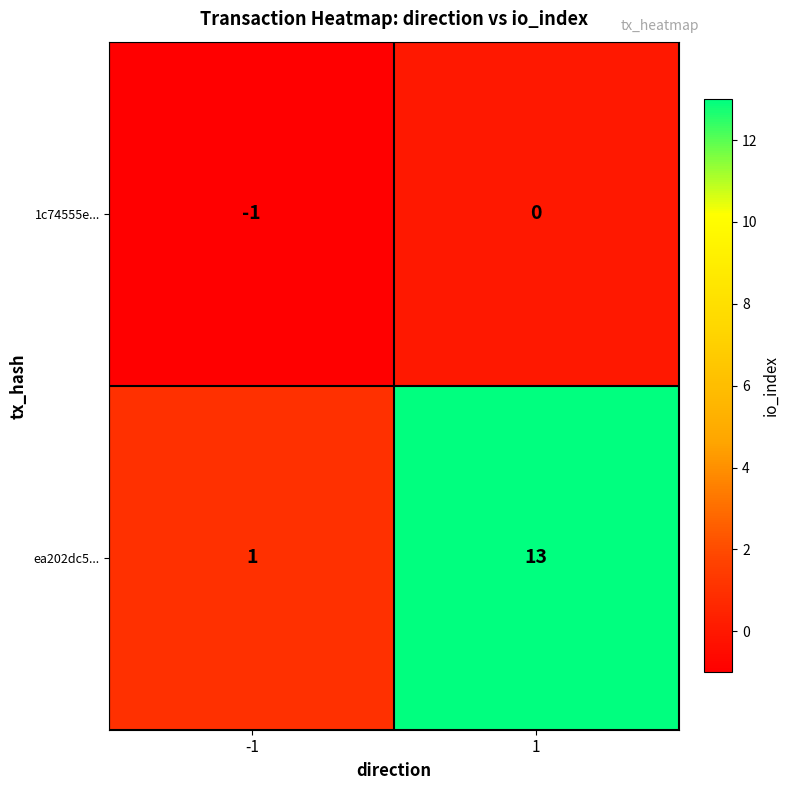

What is the smallest value displayed?

-1